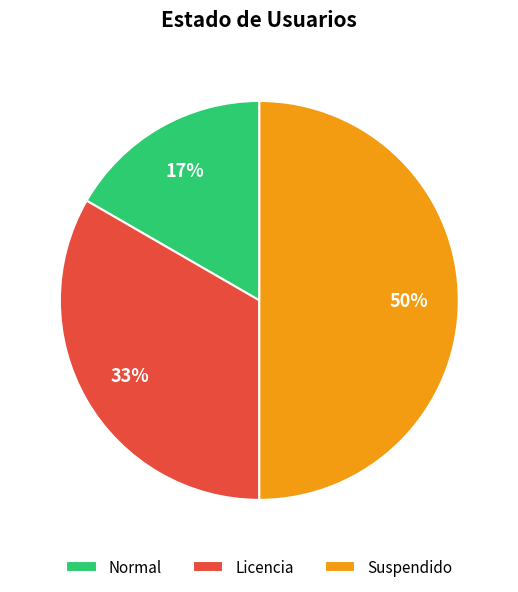

Count the number of slices in the pie.

3